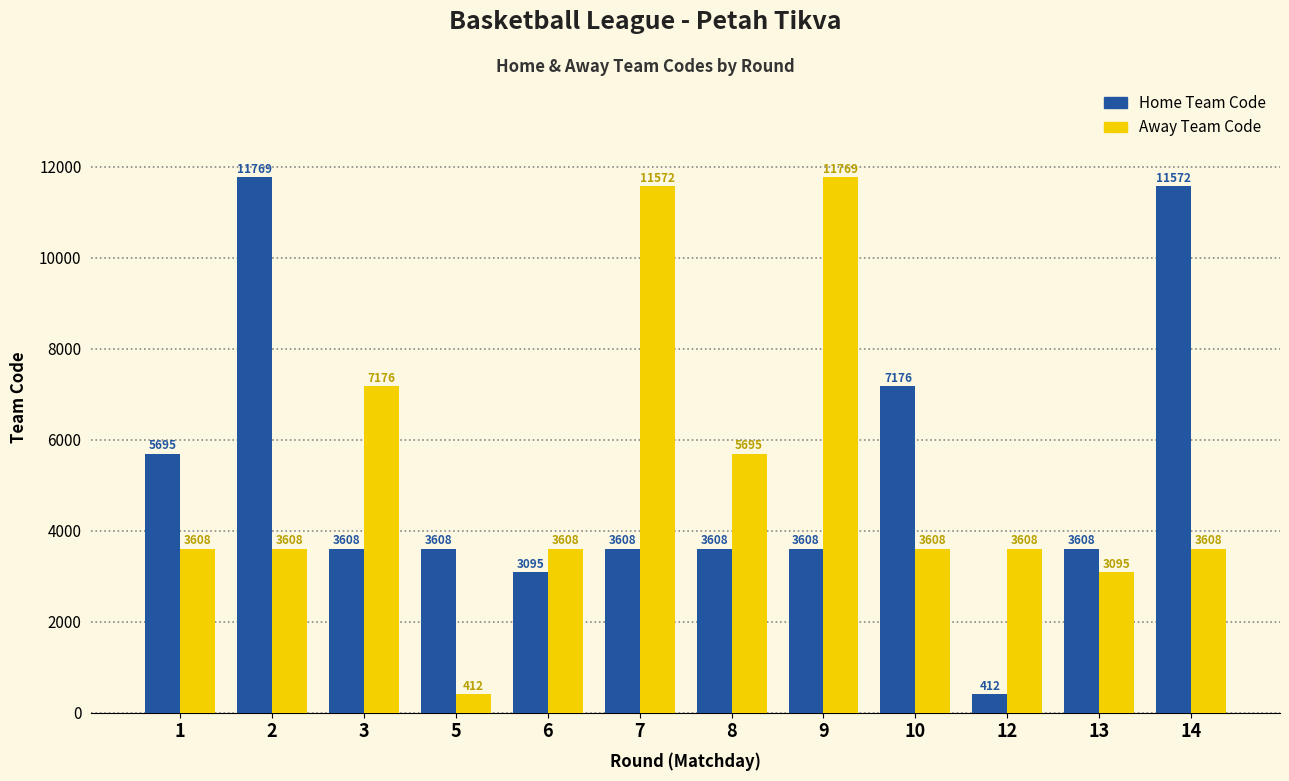

What is the greatest value displayed?

11769